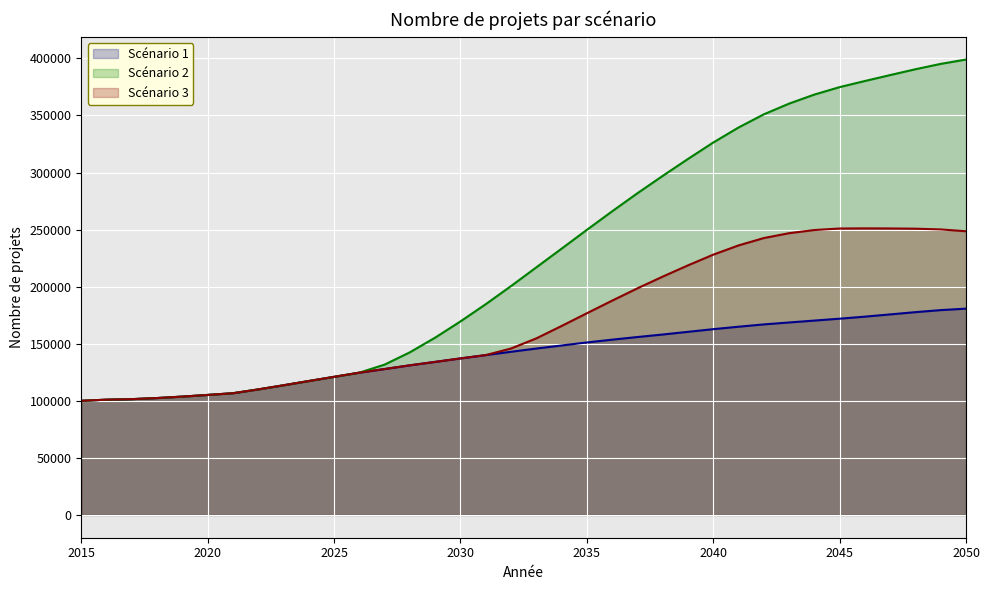

How many interior local peaks does the Scénario 3 series have?

1